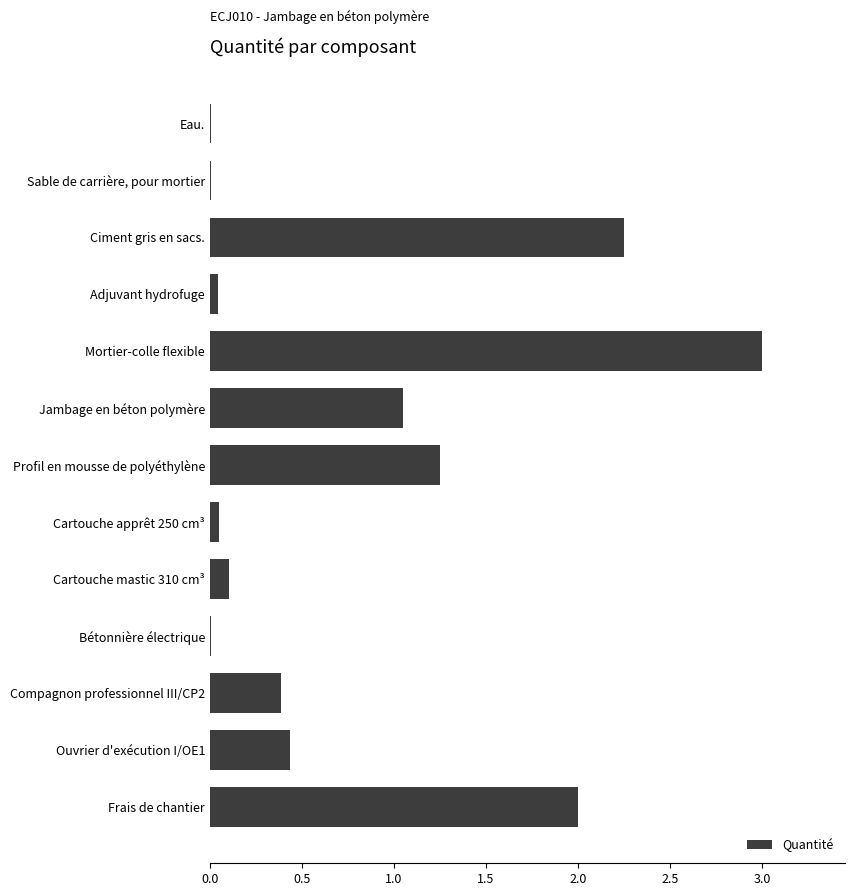

What value does the data have at Frais de chantier?

2.0